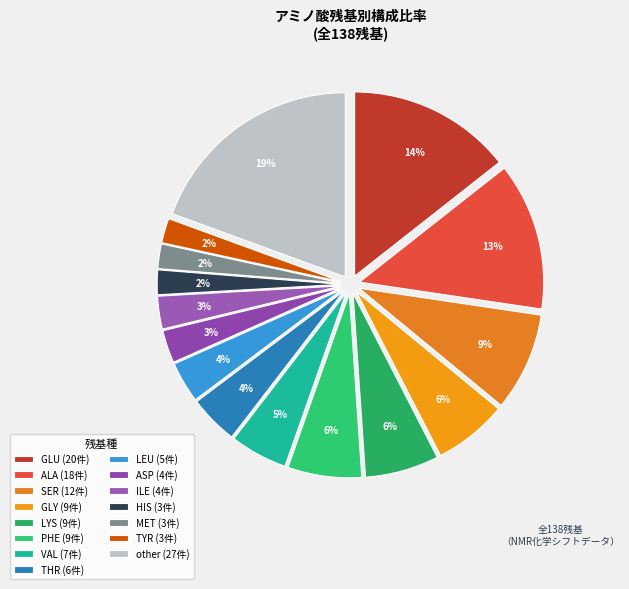

To the nearest percent, what is the difference between the largest and smallest slice percentages?

17%